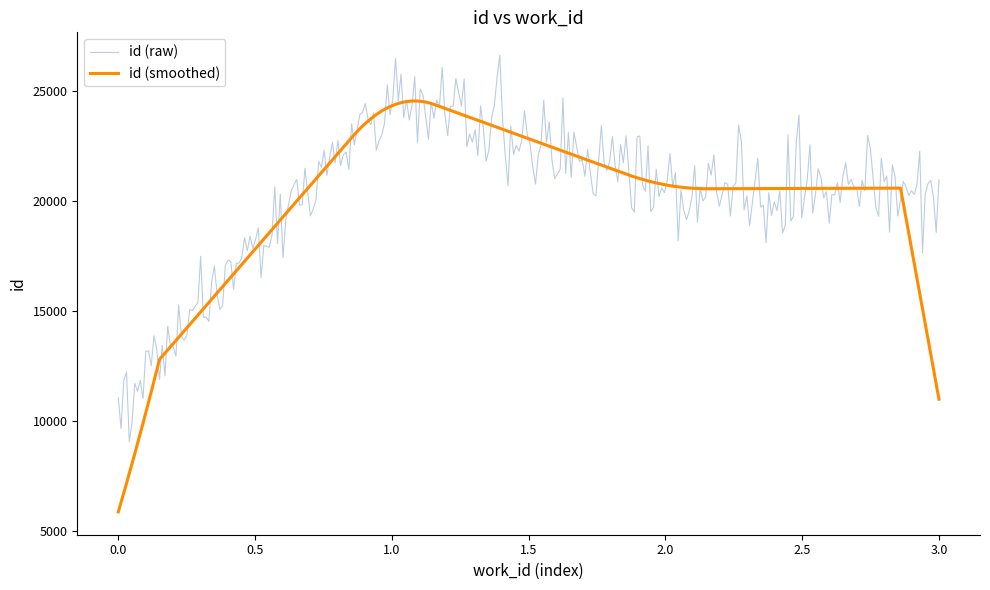

What is the greatest value displayed?

26635.5